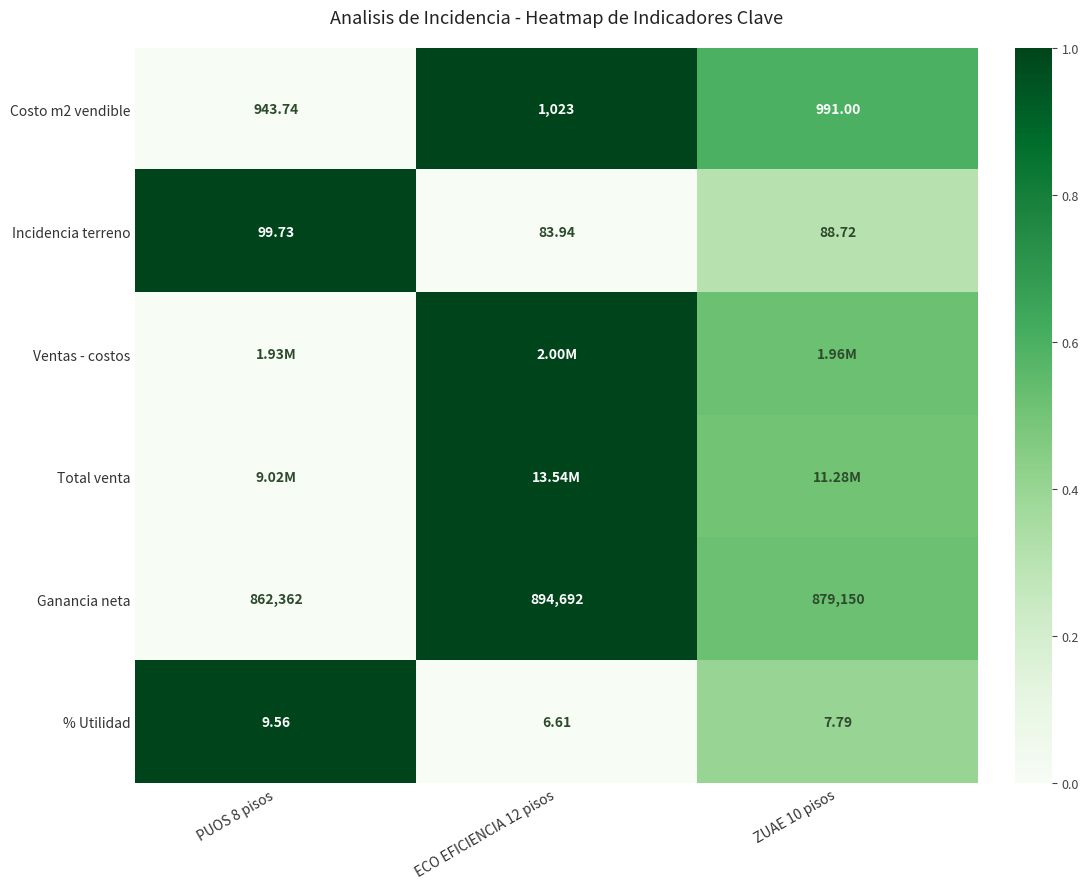

Count the number of categories in the chart.

3